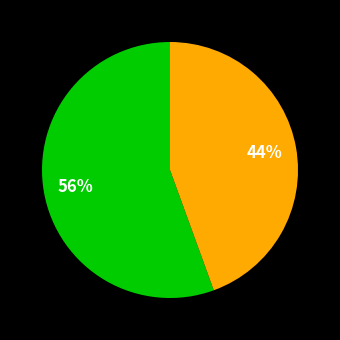

Count the number of slices in the pie.

2